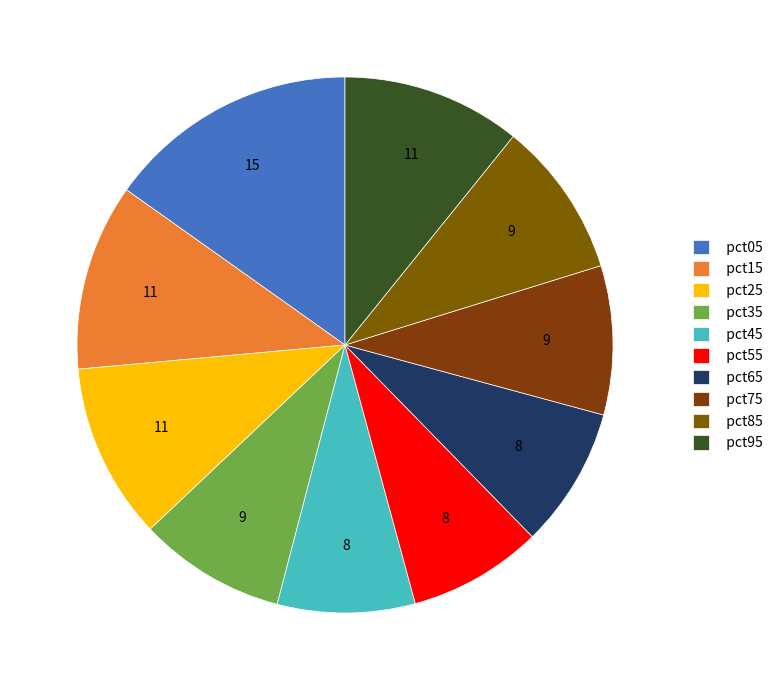

How many slices are in this pie chart?

10